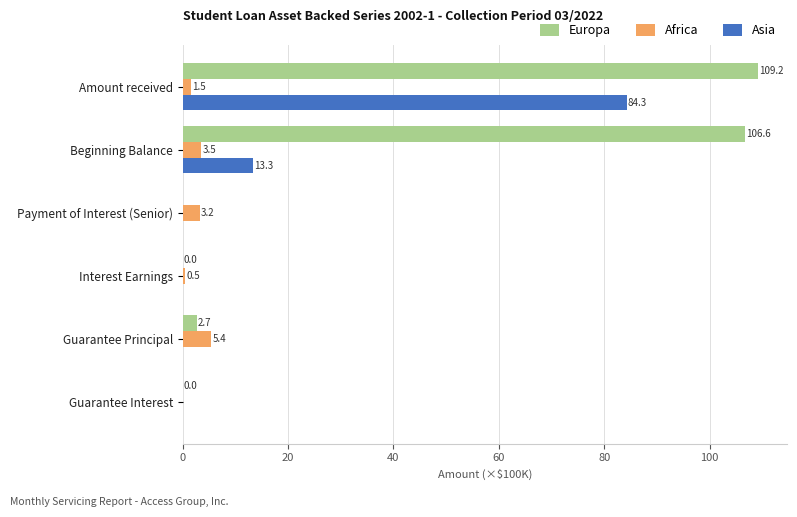

What is the sum of all Africa values?

14.1